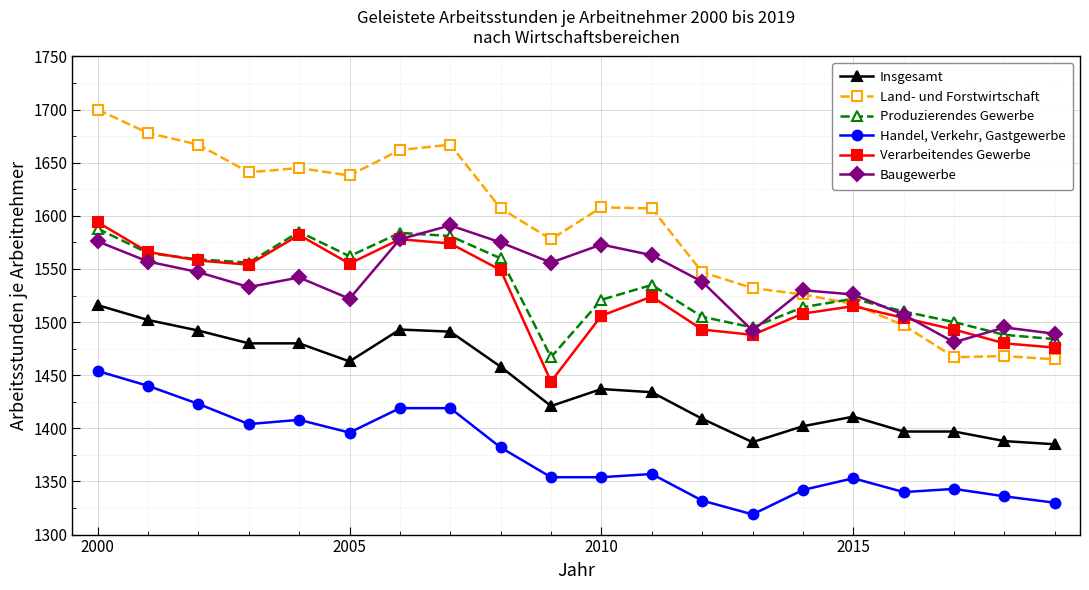

Which series has the largest range (max minus min)?

Land- und Forstwirtschaft